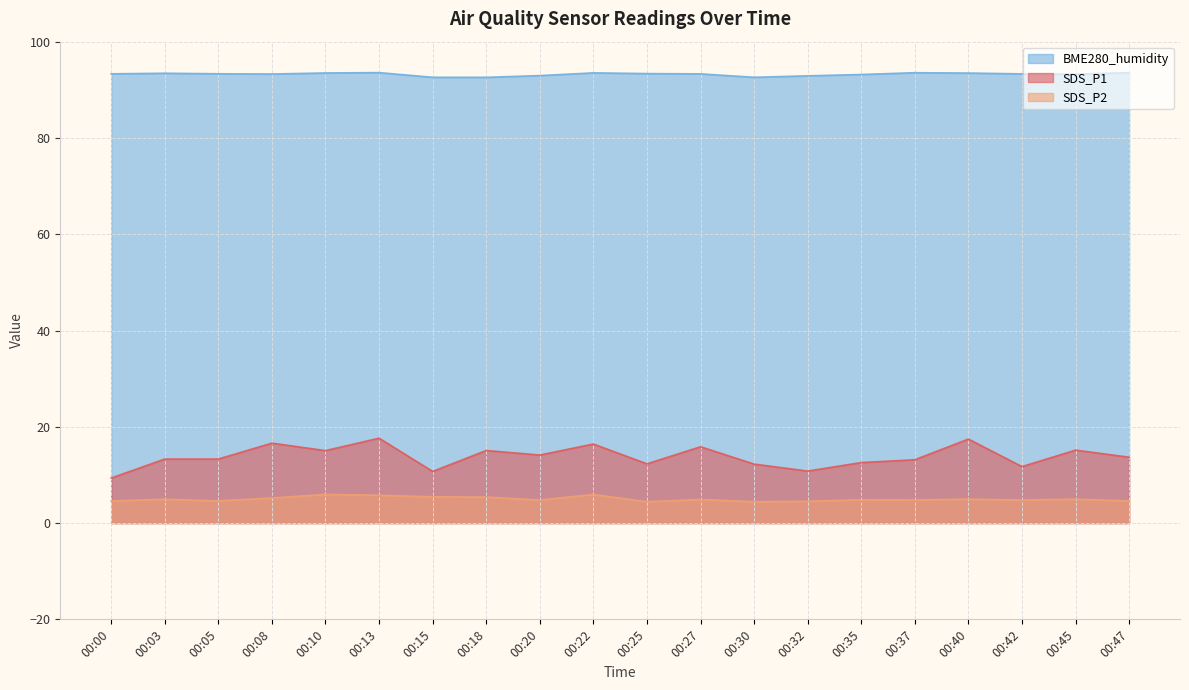

What value does the BME280_humidity series have at 00:03?

93.4